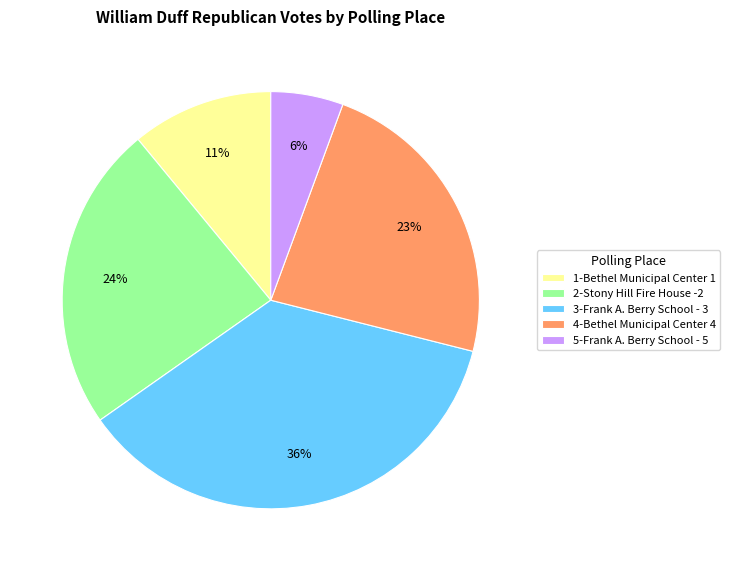

What percentage is the 1-Bethel Municipal Center 1 slice, to the nearest percent?

11%